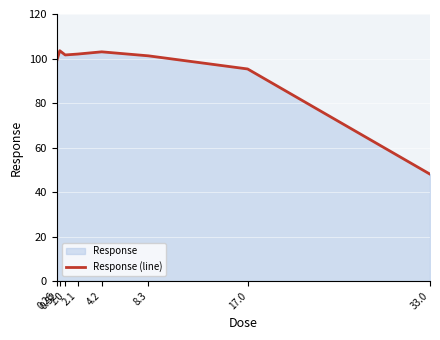

Reading left to right, list all the values displayed in this chart.

0.26=99.0	0.52=103.5	1.0=101.6	2.1=102.0	4.2=103.0	8.3=101.2	17.0=95.3	33.0=48.0